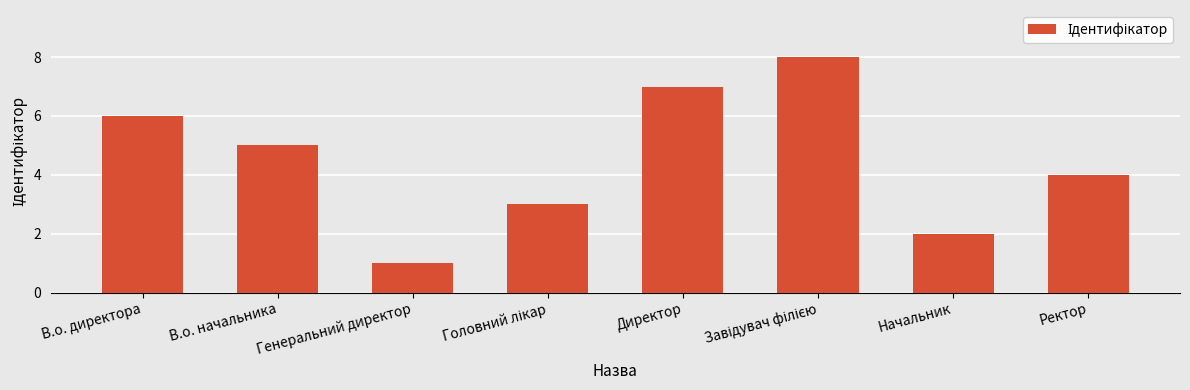

What position from the left is Директор?

5